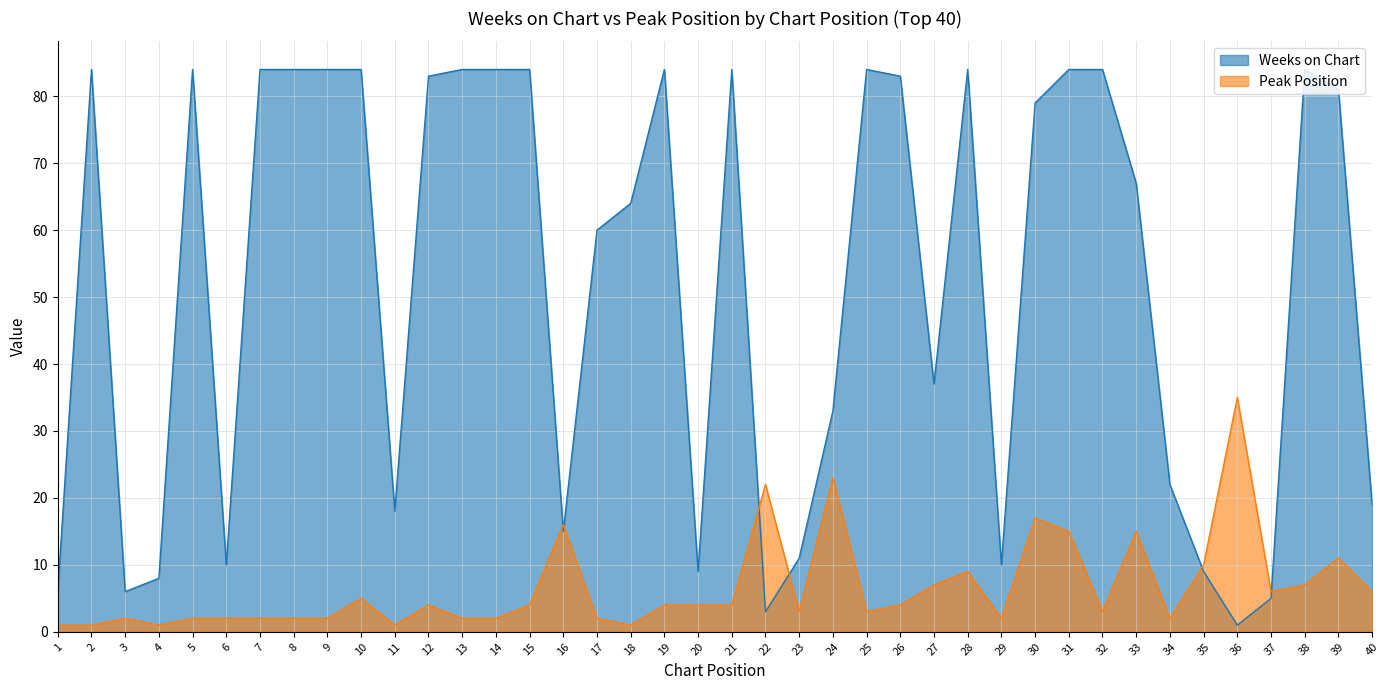

Reading left to right, list all the values displayed in this chart.

Weeks on Chart: 1=6	2=84	3=6	4=8	5=84	6=10	7=84	8=84	9=84	10=84	11=18	12=83	13=84	14=84	15=84	16=15	17=60	18=64	19=84	20=9	21=84	22=3	23=11	24=33	25=84	26=83	27=37	28=84	29=10	30=79	31=84	32=84	33=67	34=22	35=9	36=1	37=5	38=84	39=81	40=19
Peak Position: 1=1	2=1	3=2	4=1	5=2	6=2	7=2	8=2	9=2	10=5	11=1	12=4	13=2	14=2	15=4	16=16	17=2	18=1	19=4	20=4	21=4	22=22	23=3	24=23	25=3	26=4	27=7	28=9	29=2	30=17	31=15	32=3	33=15	34=2	35=10	36=35	37=6	38=7	39=11	40=6